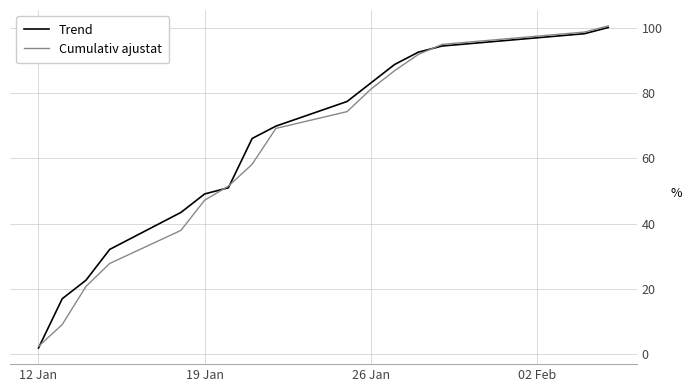

What is the maximum value for Trend?

100.0